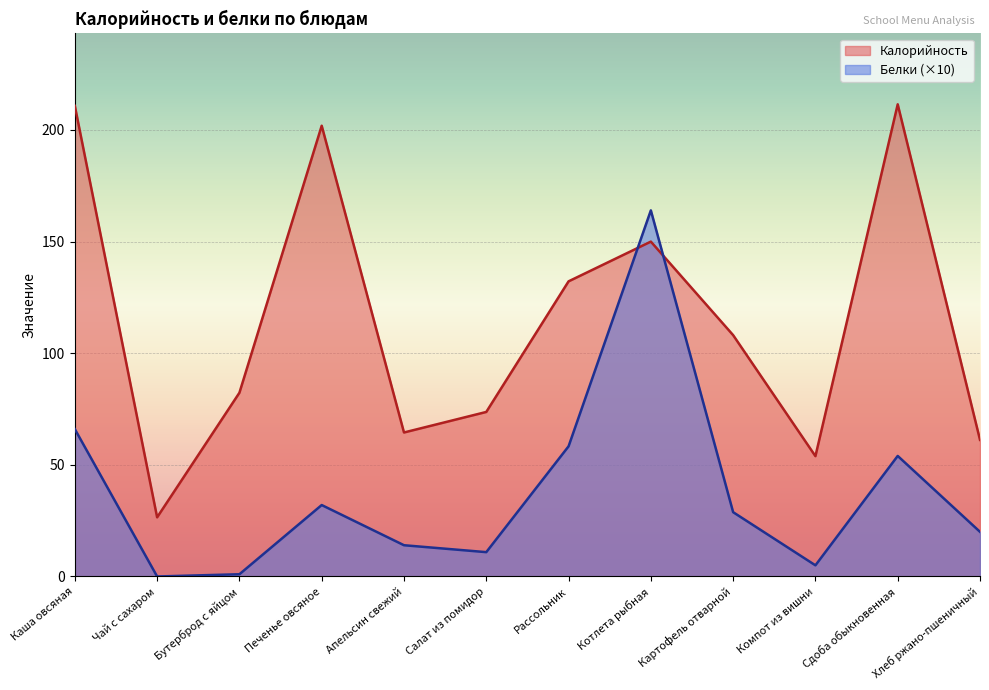

At which label does Калорийность first exceed 108?

Каша овсяная